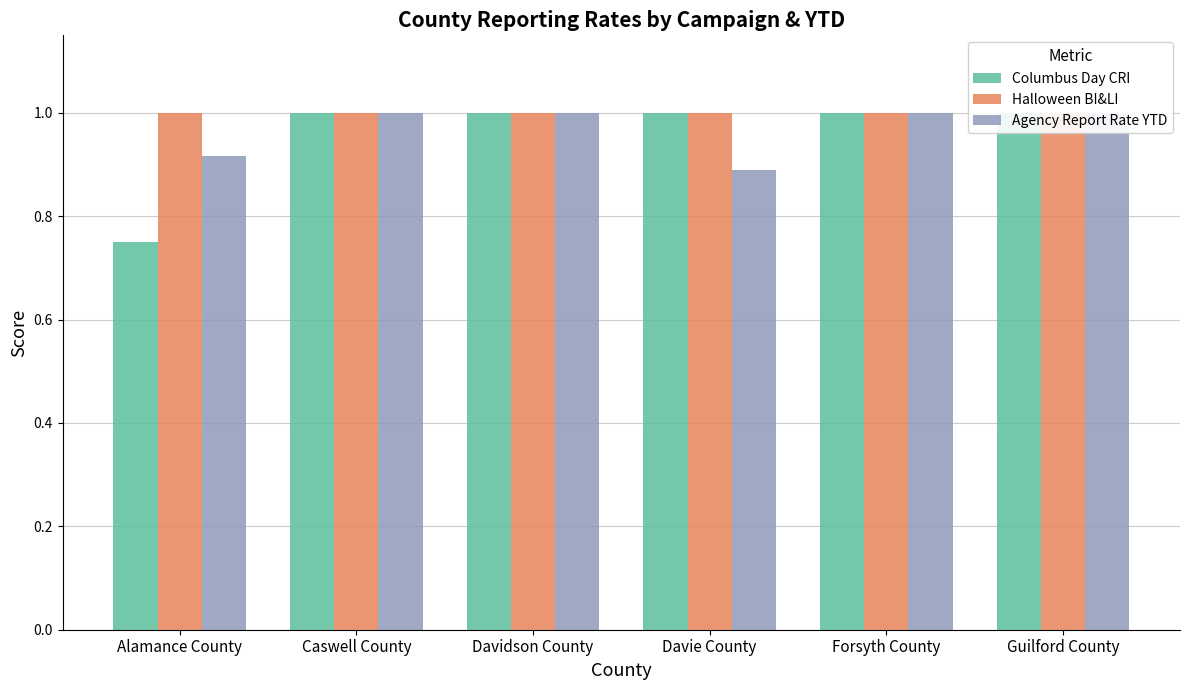

How many groups of bars are there?

6